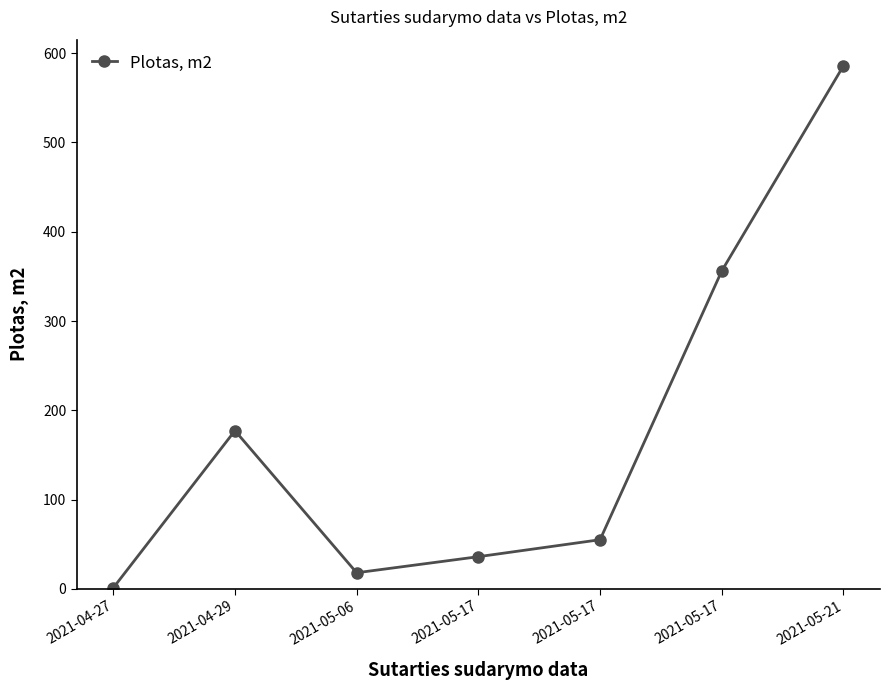

What is the change in value from 2021-04-27 to 2021-05-17?

+35.0